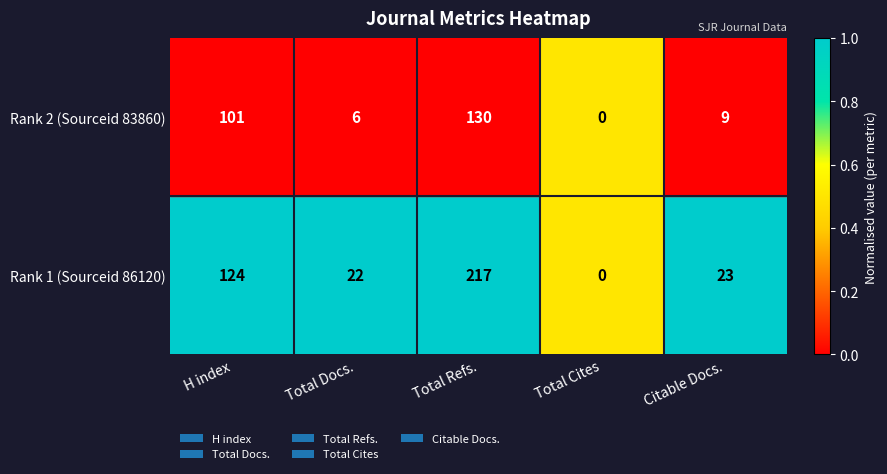

What is the maximum value shown in the chart?

217